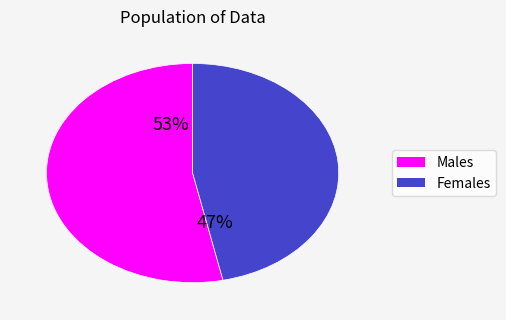

Rank the categories by value from highest to lowest.

Males, Females